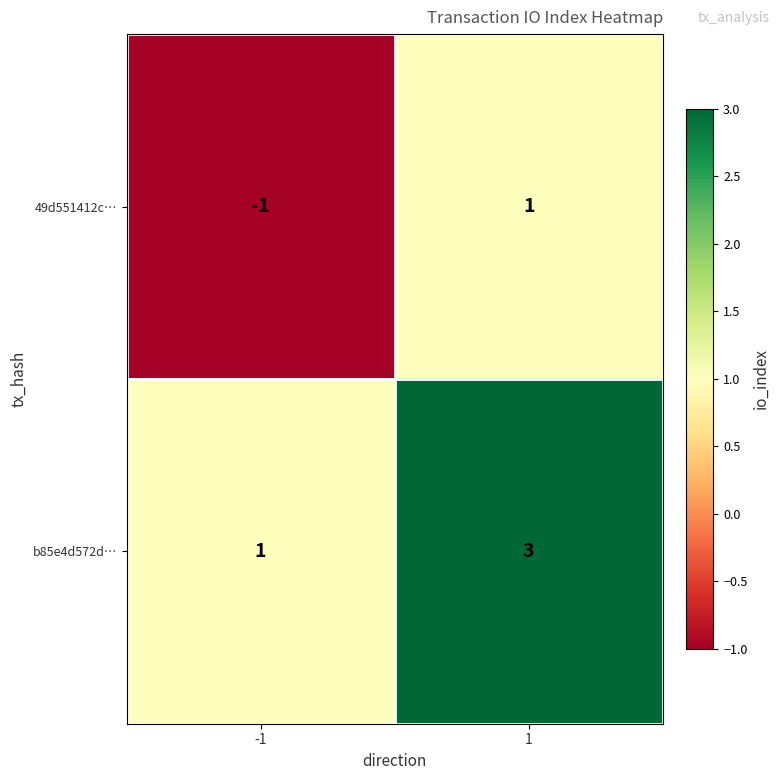

At -1, list the series in order from largest to smallest.

b85e4d572d…, 49d551412c…